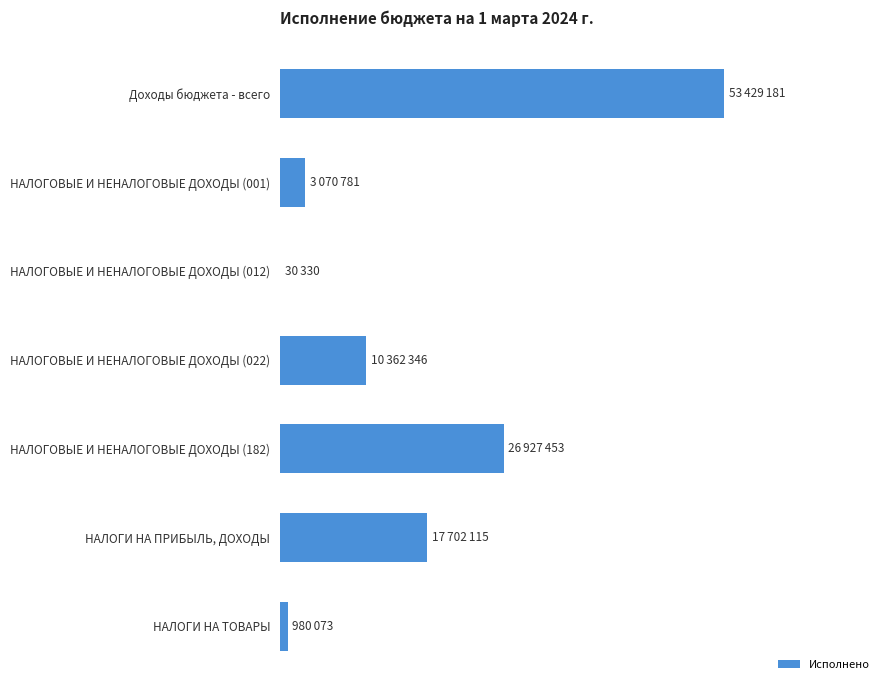

How many values are below 10362345?

3